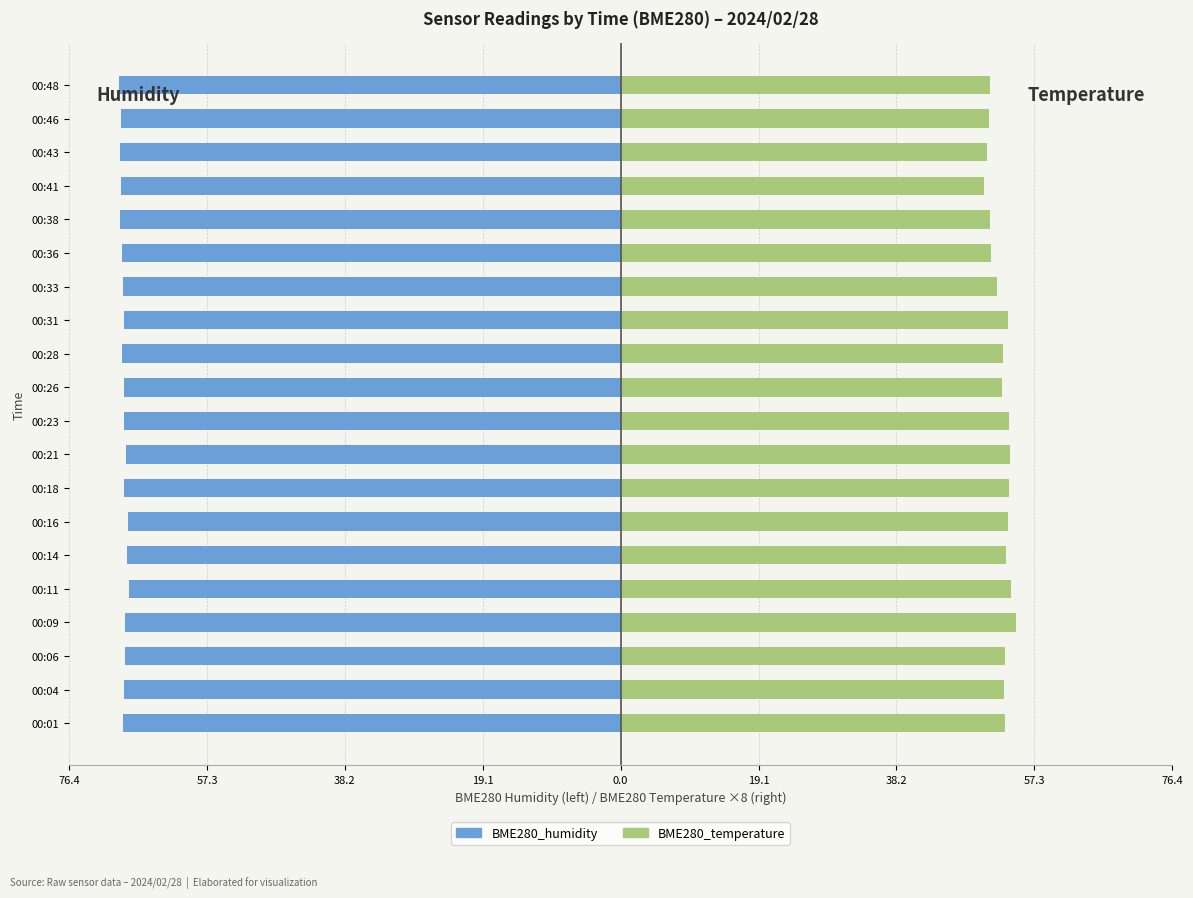

What is the value of the BME280_temperature bar at the 7th from the left?

53.3